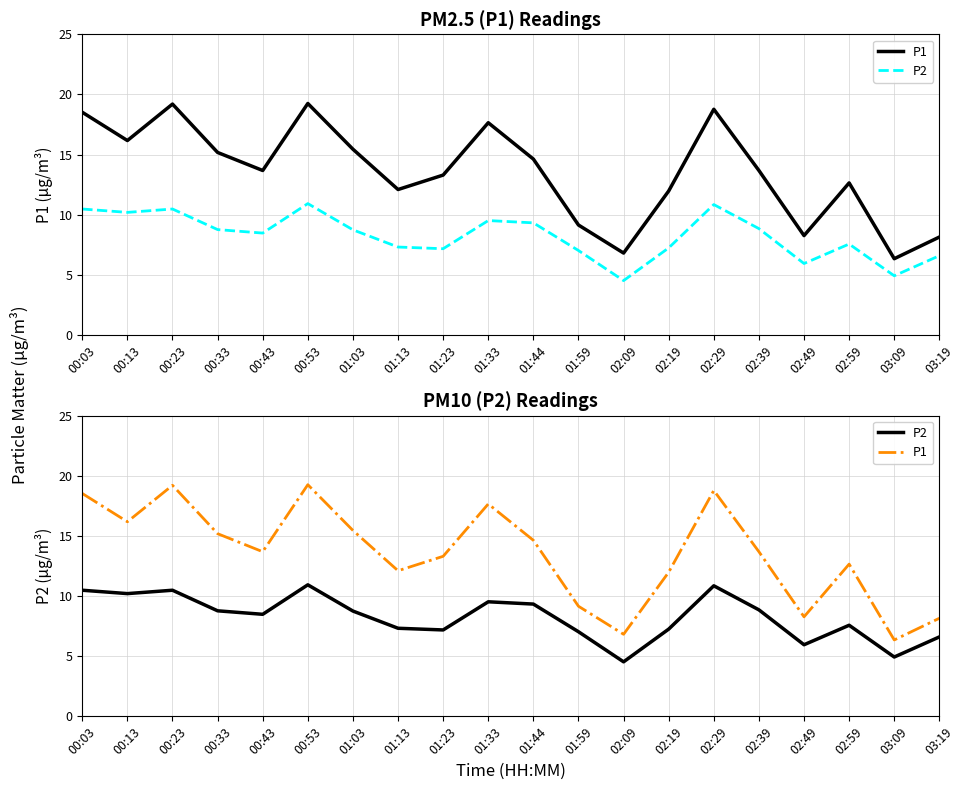

True or false: P1 has a value of 15.4 at 01:03.

True